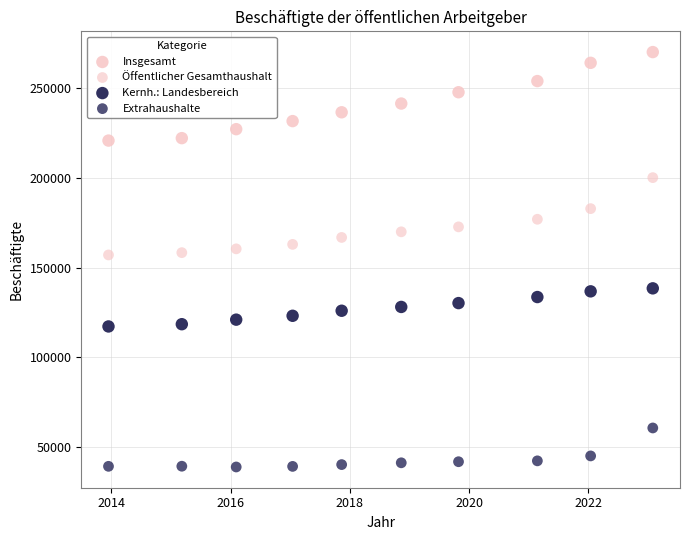

How many data points are displayed?

40